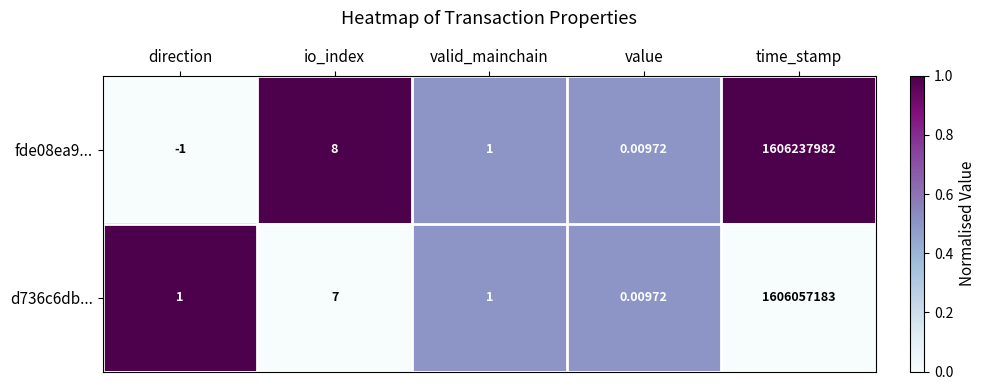

Where is fde08ea9... nearest to the value 803118990?

io_index